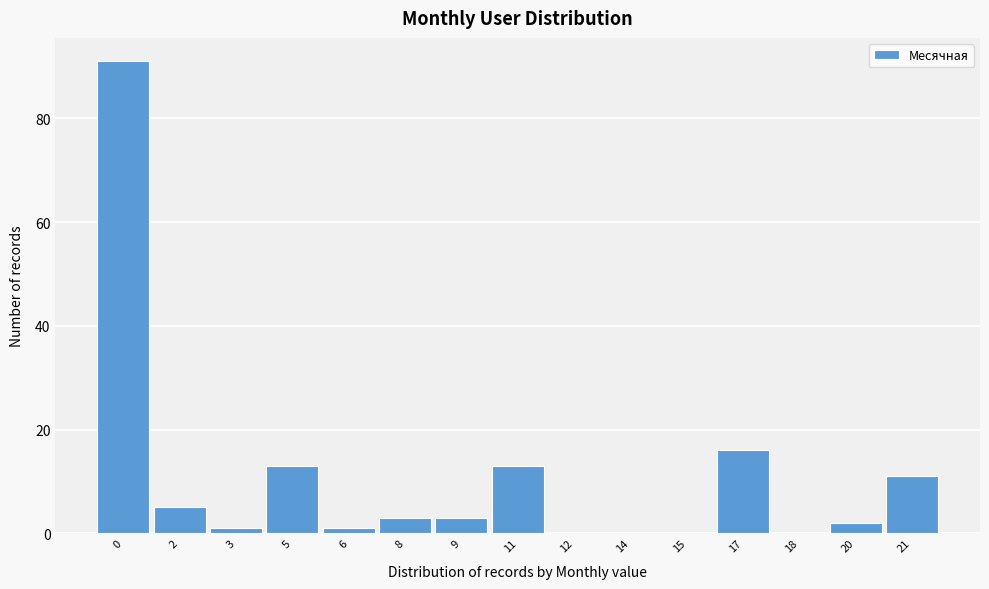

Reading left to right, list all the values displayed in this chart.

0=91	2=5	3=1	5=13	6=1	8=3	9=3	11=13	12=0	14=0	15=0	17=16	18=0	20=2	21=11